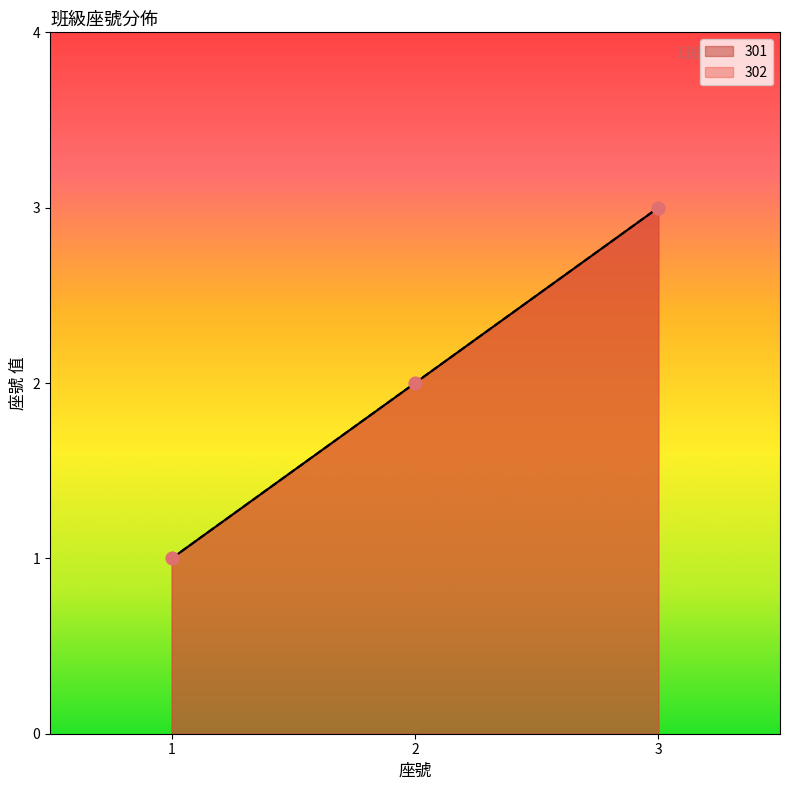

Approximately how many times larger is the value at 302 compared to 301?

1.0